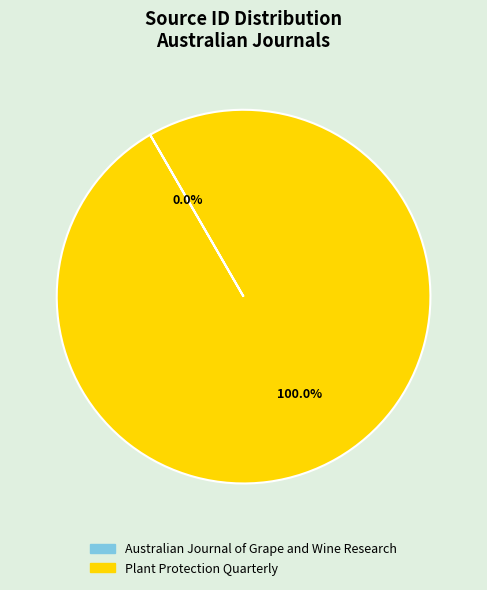

Which slice is the largest?

Plant Protection Quarterly